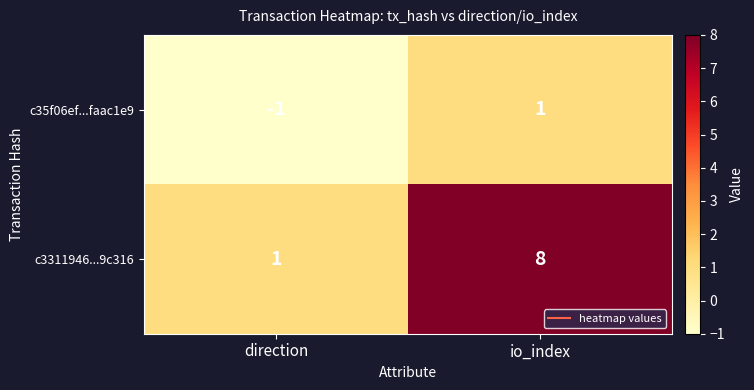

True or false: c3311946...9c316 has a value of 0 at direction.

False